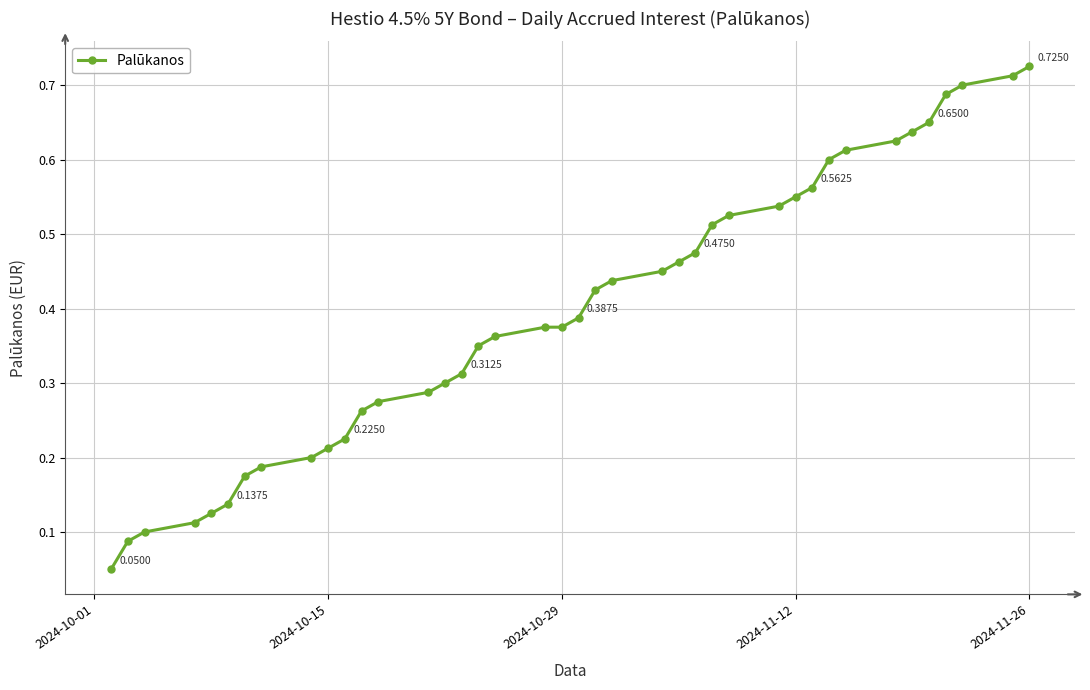

What is the sum of all values?

15.8